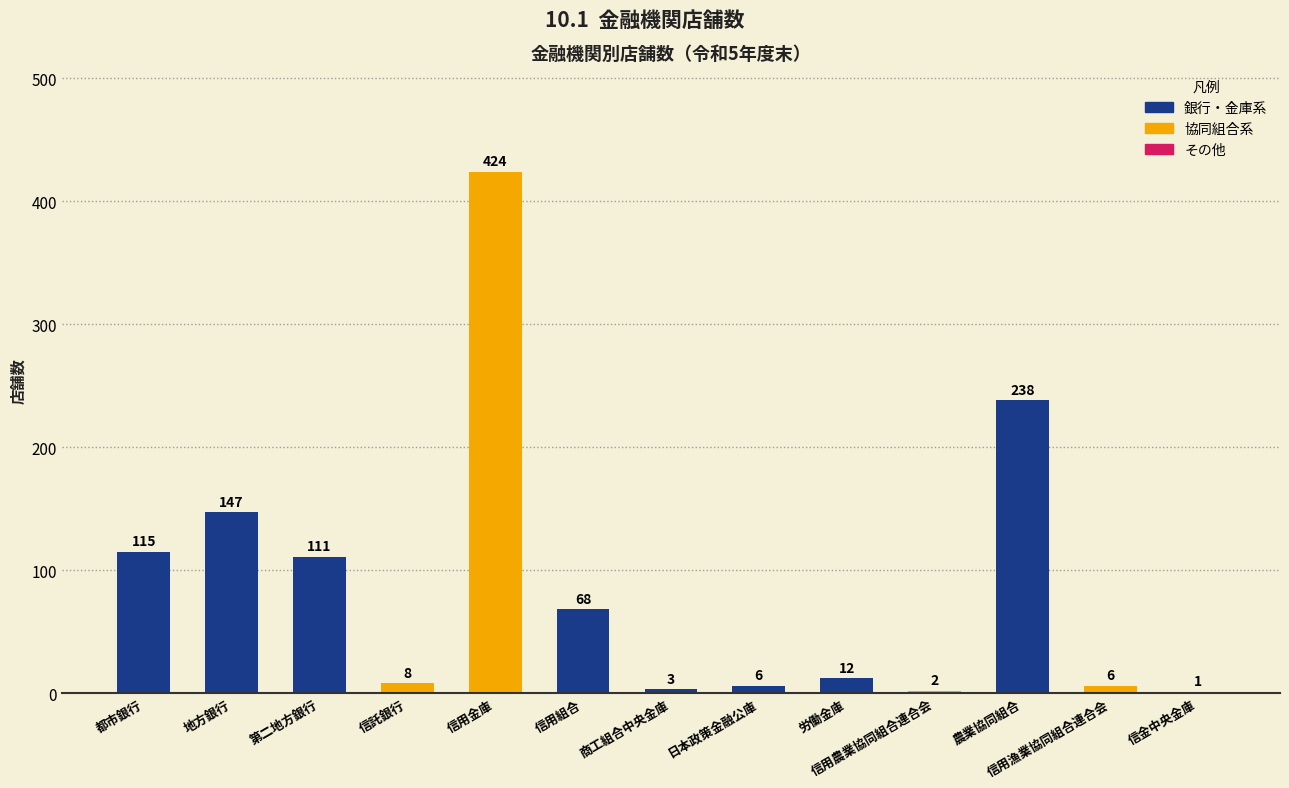

What is the change in value from 信用金庫 to 労働金庫?

-412